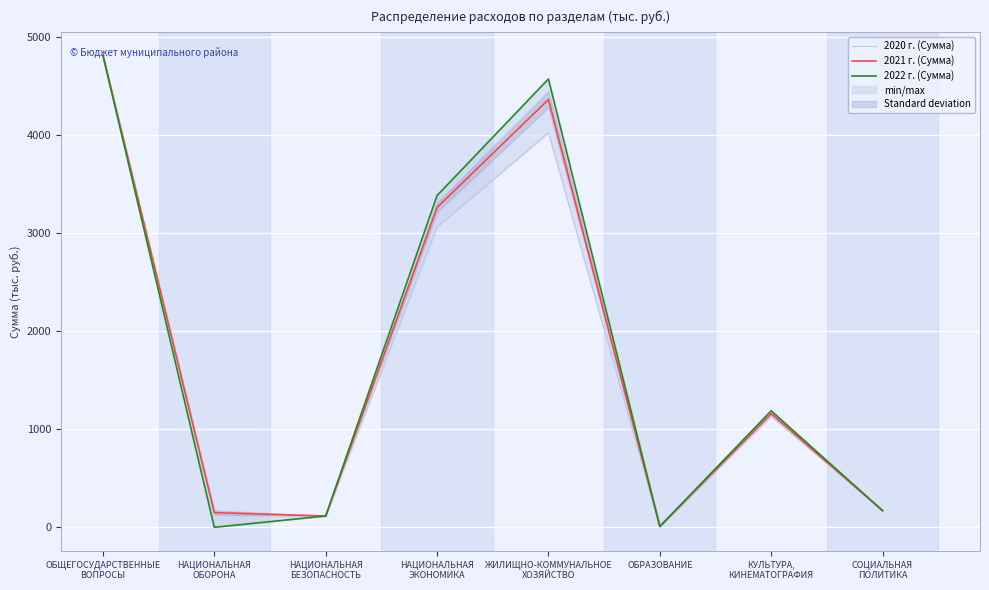

Is this an area chart (filled region under the line)?

No